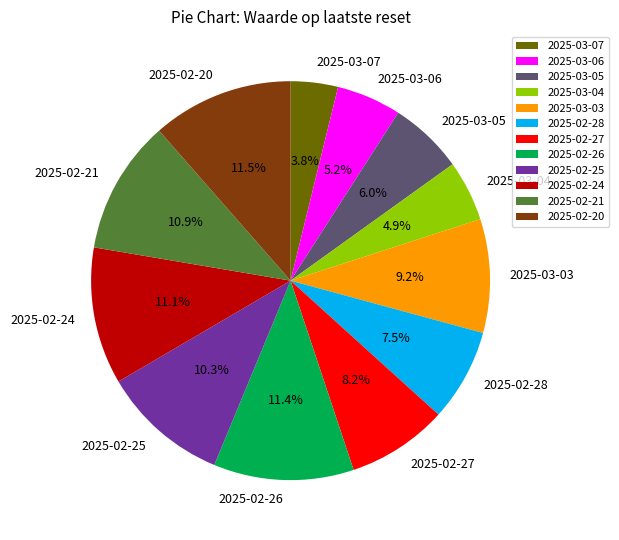

To the nearest percent, what is the difference between the largest and smallest slice percentages?

8%